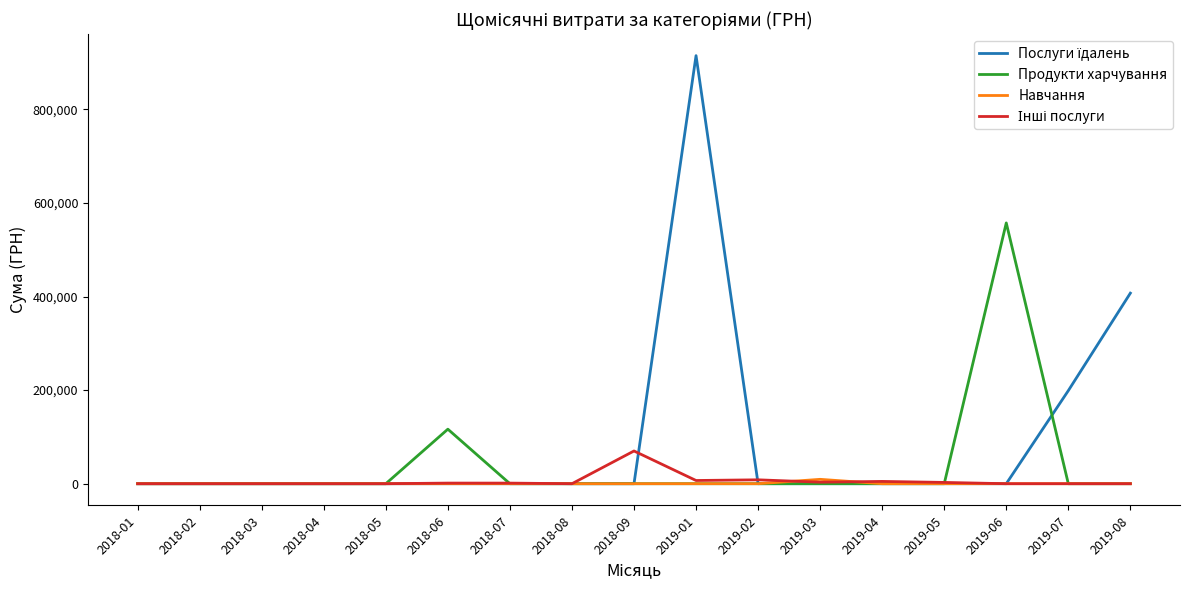

What is the greatest value displayed?

914737.5